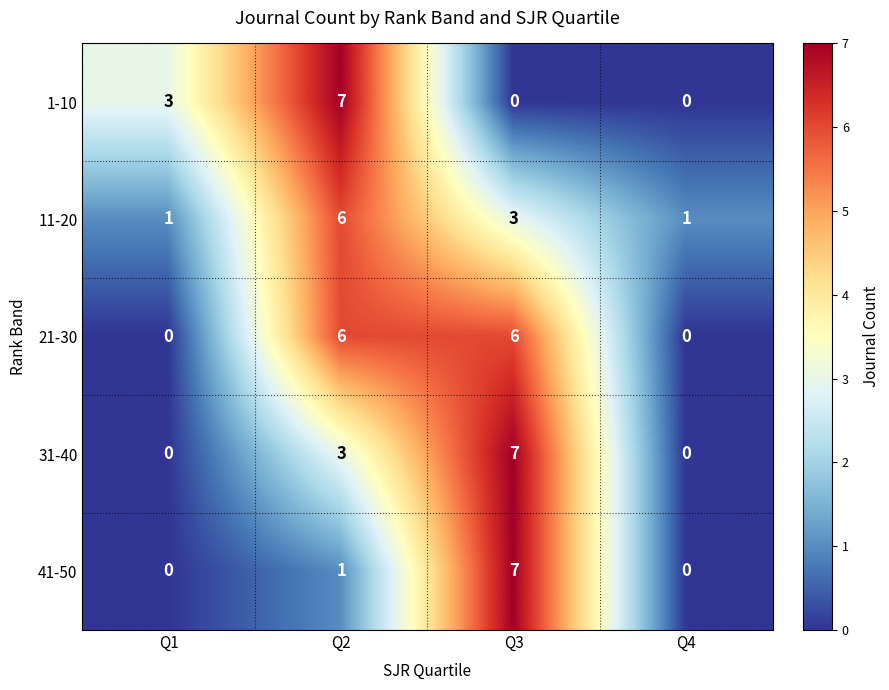

What is the approximate value of 21-30 at Q2?

6